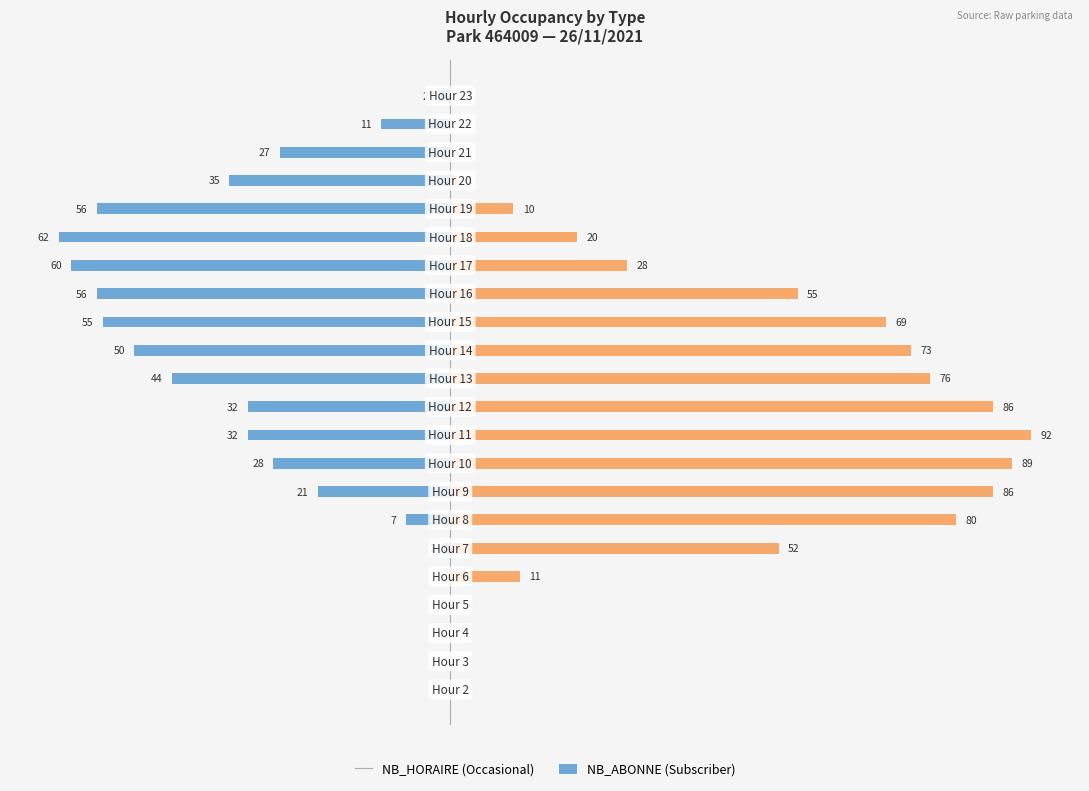

How many bars are there in total?

44